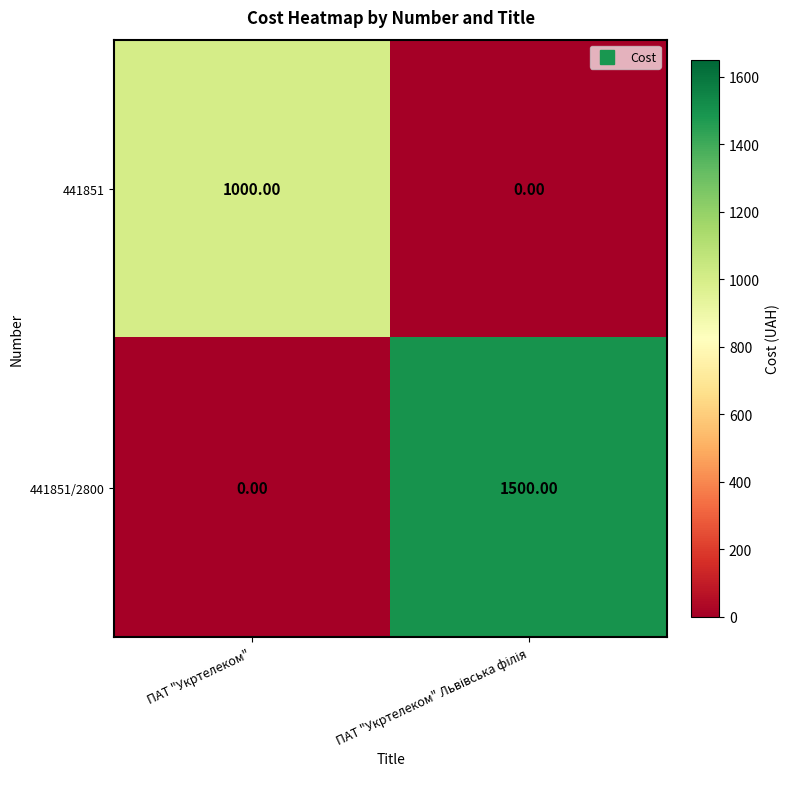

Which series has the largest range (max minus min)?

441851/2800